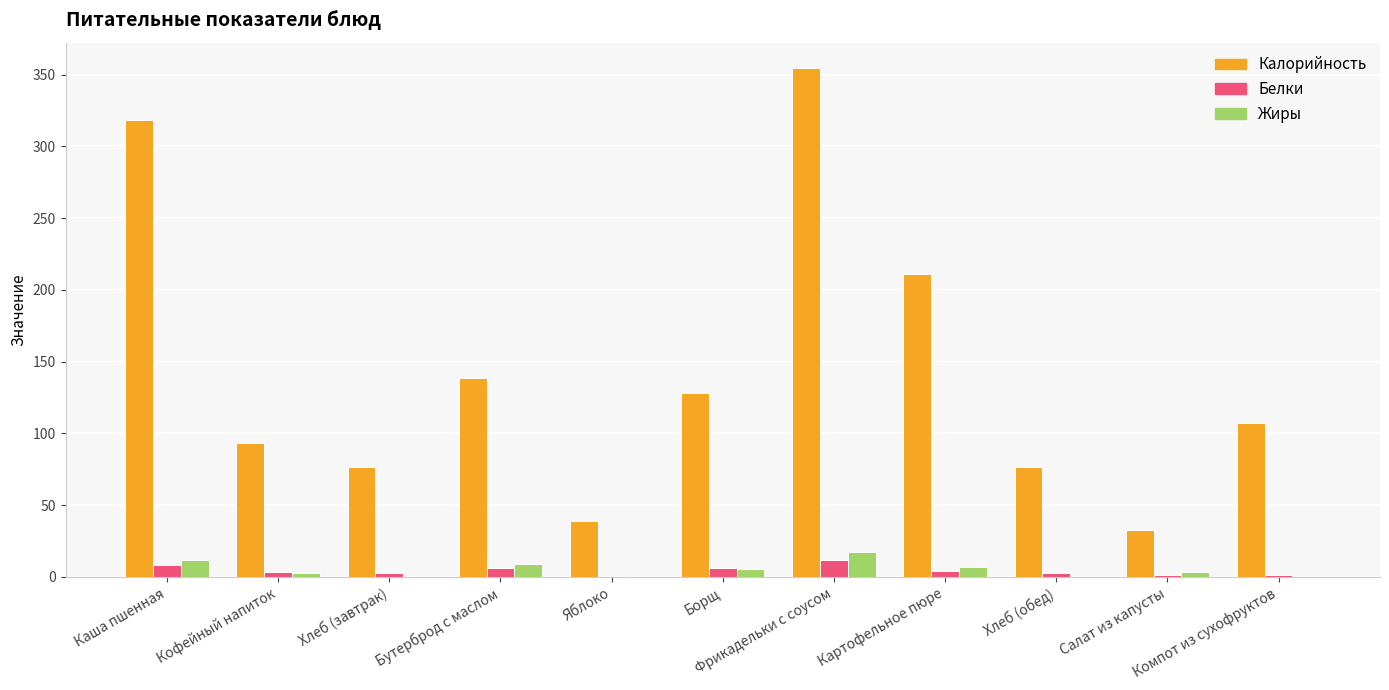

What is the sum of all Калорийность values?

1575.9